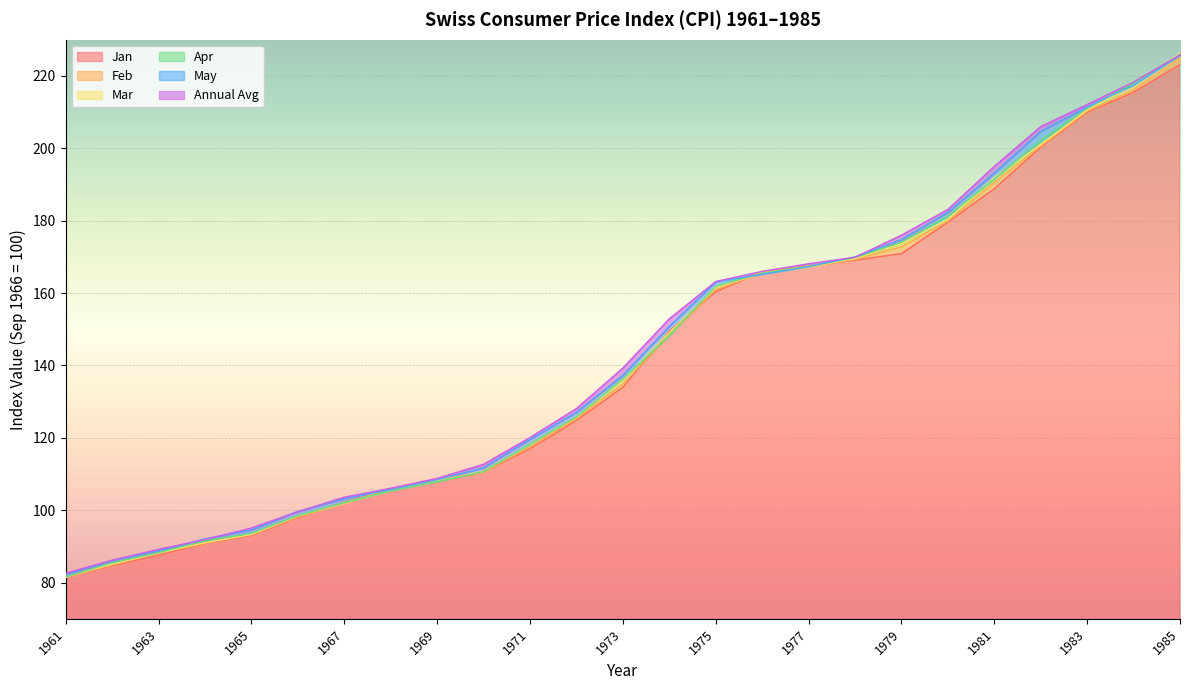

How many values in the May series exceed 137?

13